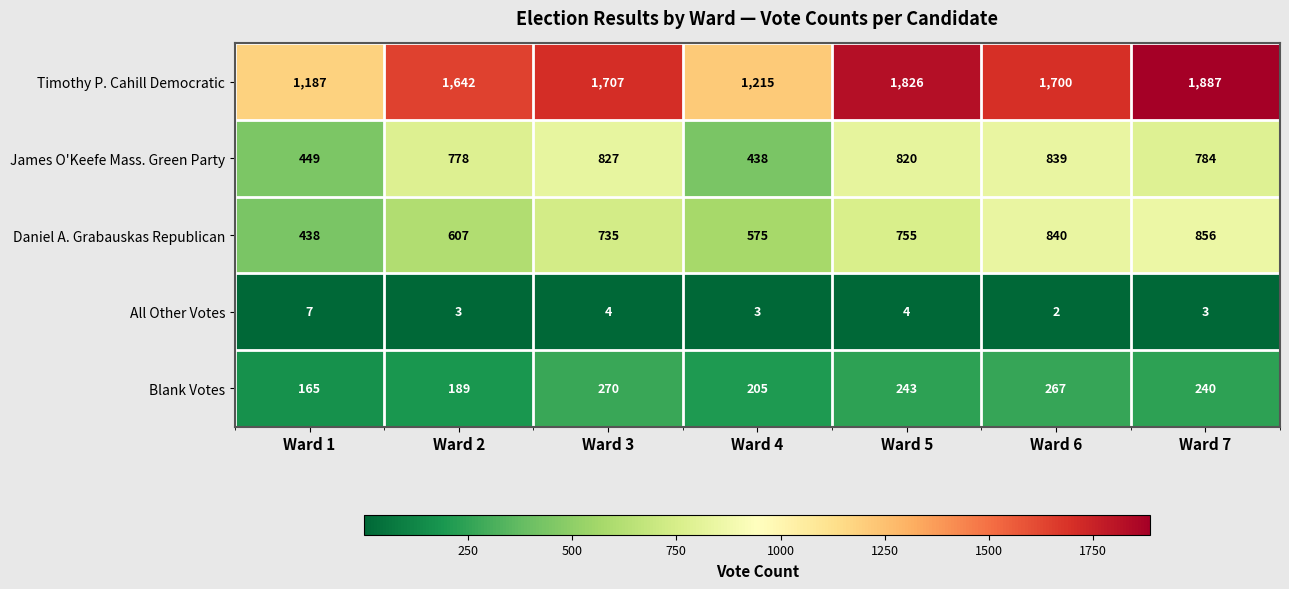

At which label does James O'Keefe Mass. Green Party first exceed 784?

Ward 3